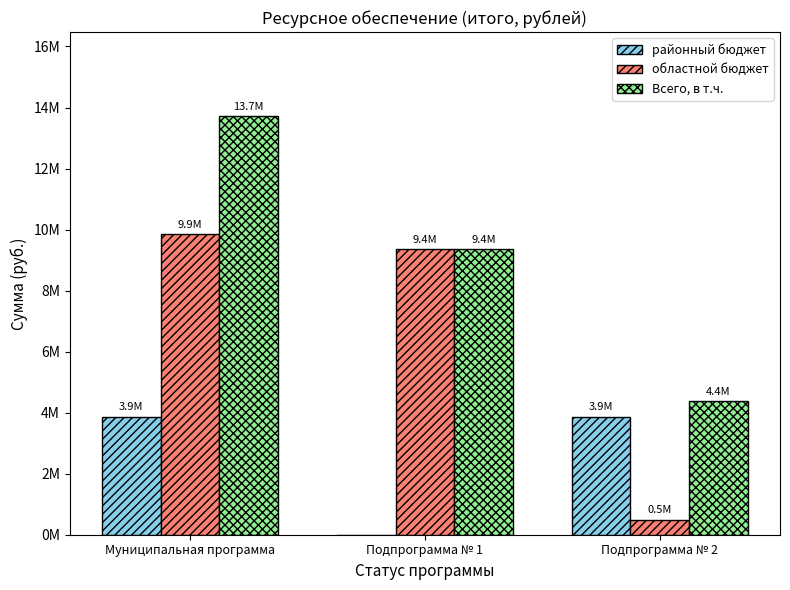

Does the chart contain stacked bars?

No